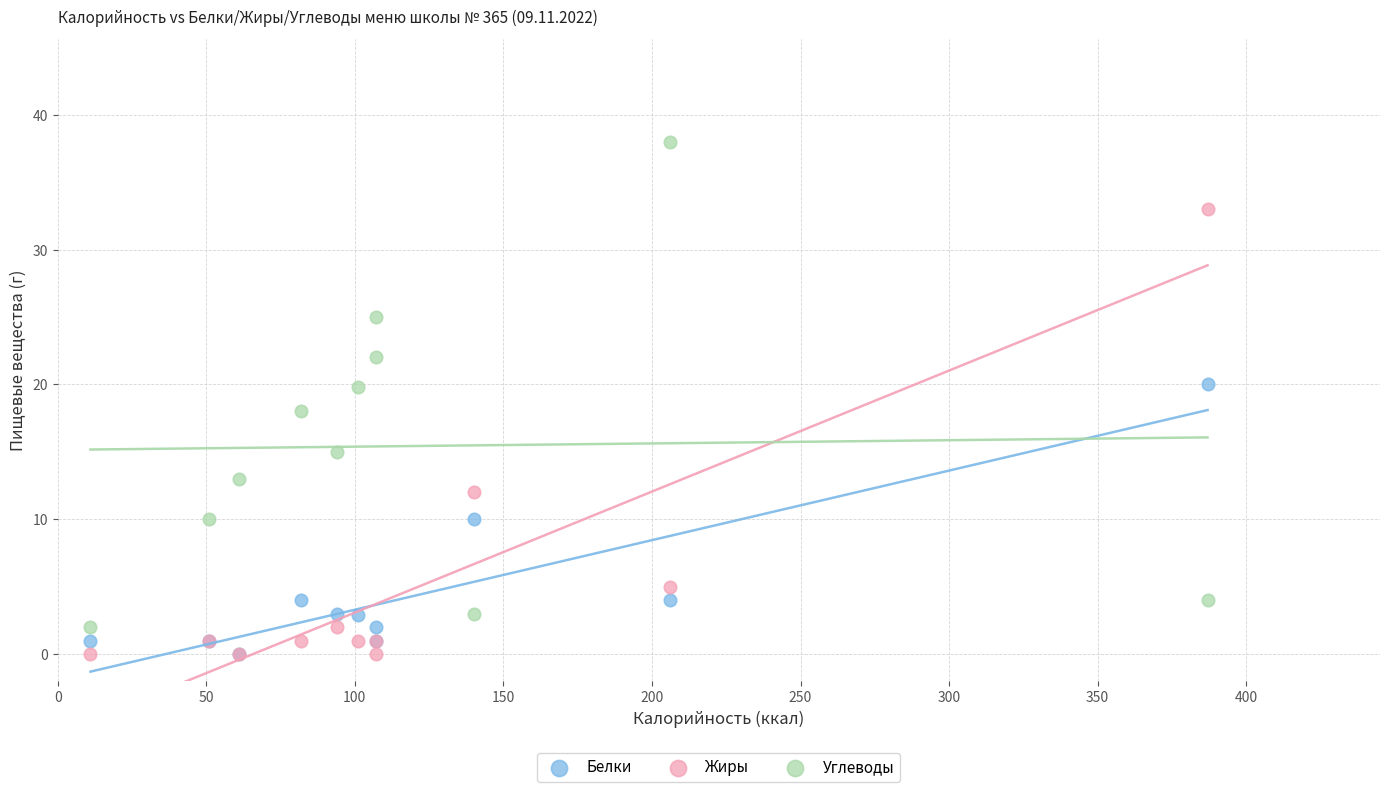

Which series has the largest Y range (max minus min)?

Углеводы